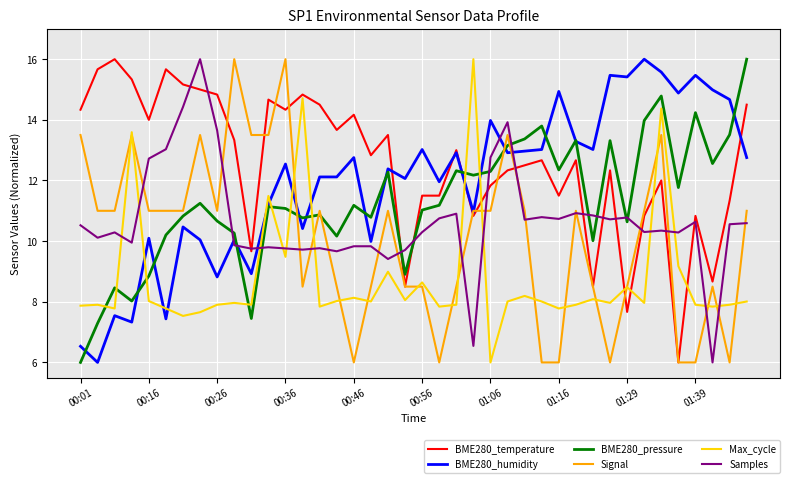

What is the maximum value for BME280_humidity?

16.0